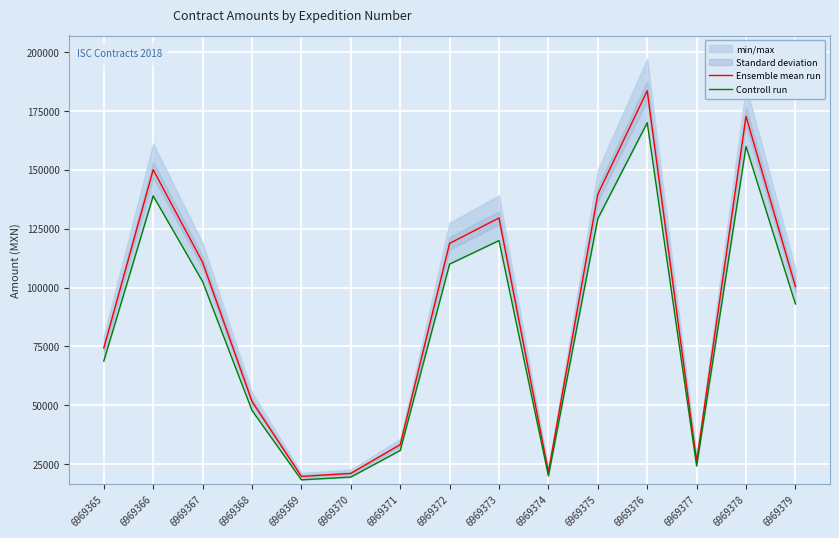

How many lines are shown in the chart?

2